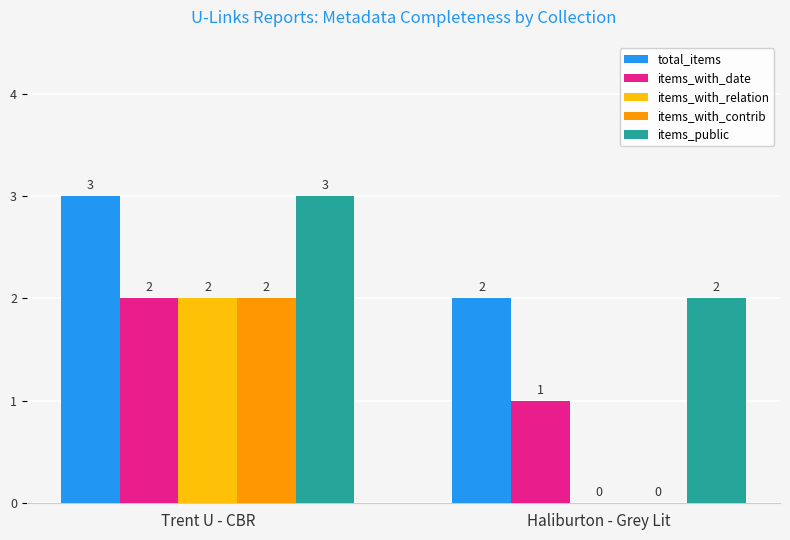

Does the chart contain stacked bars?

No